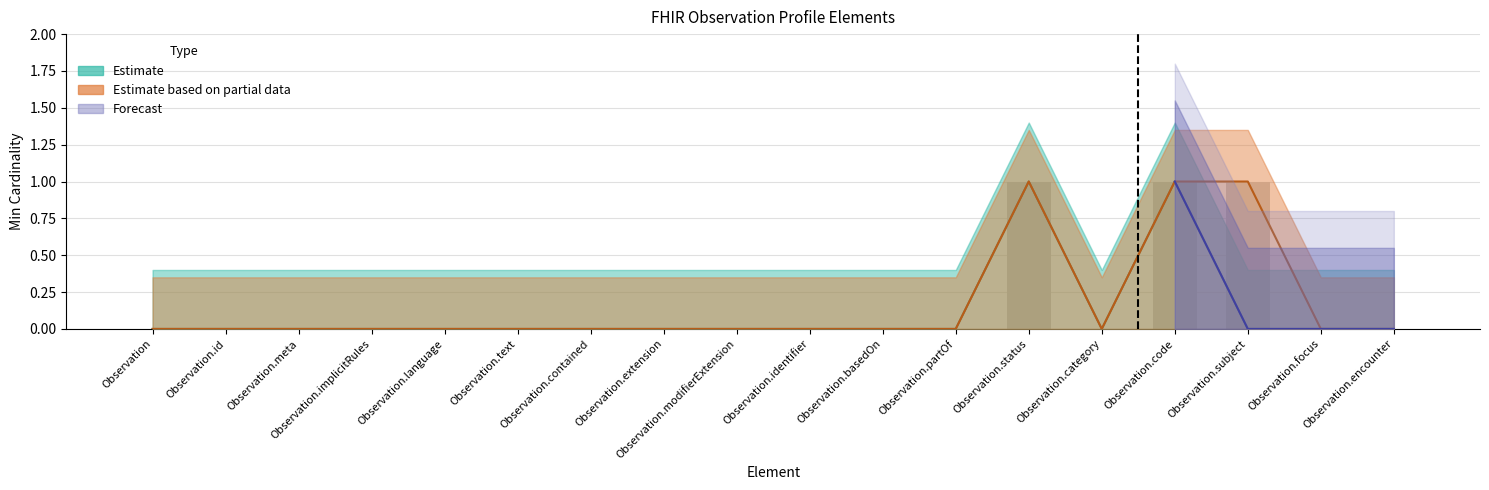

The value of Estimate (Base Min) at Observation.extension is 0.0. True or false?

True